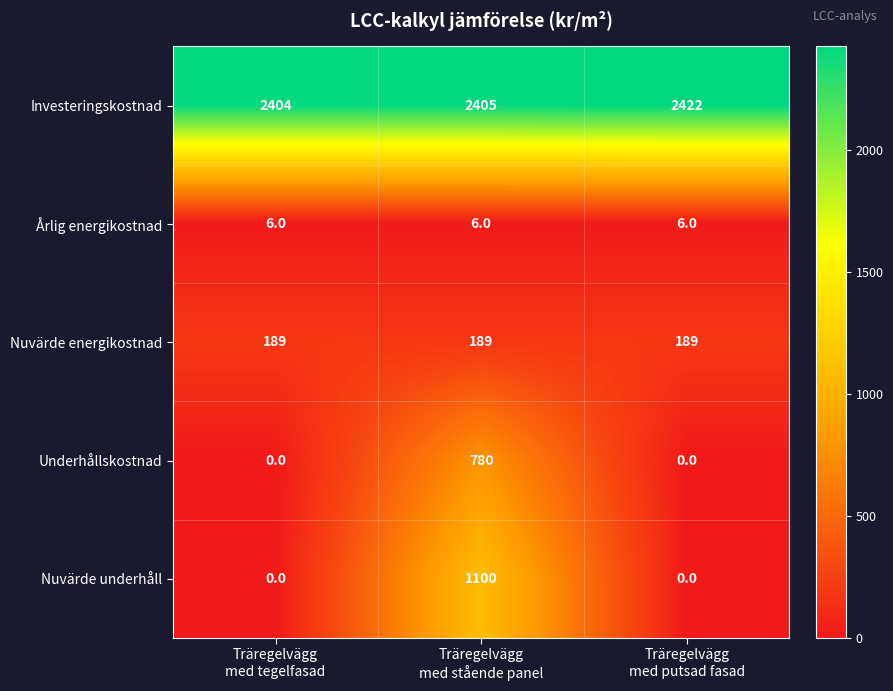

Which series has the largest range (max minus min)?

Nuvärde underhåll